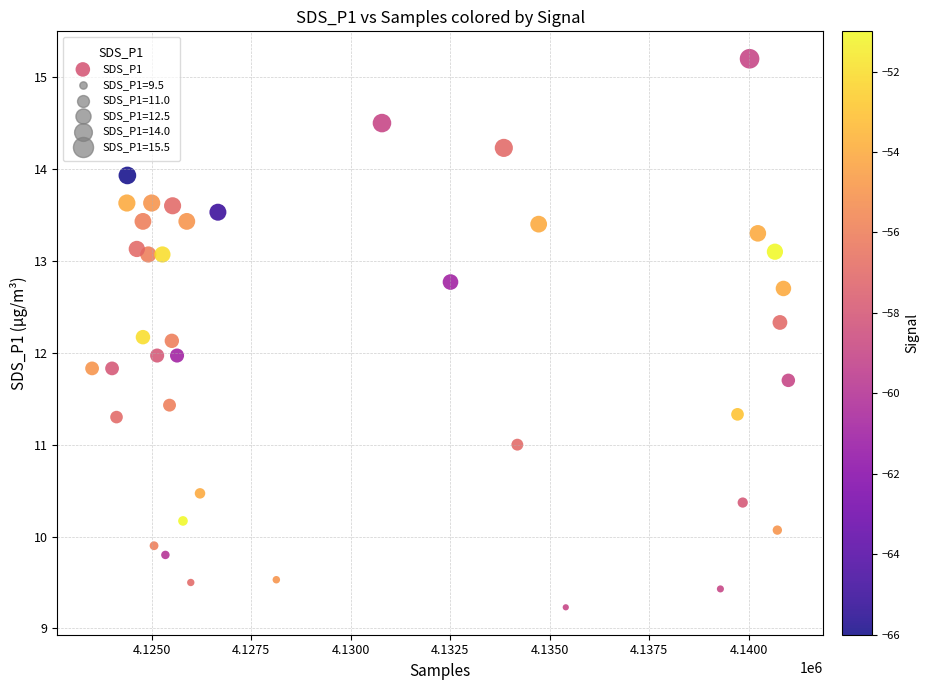

What is the range of X values (max minus min)?

17497.0